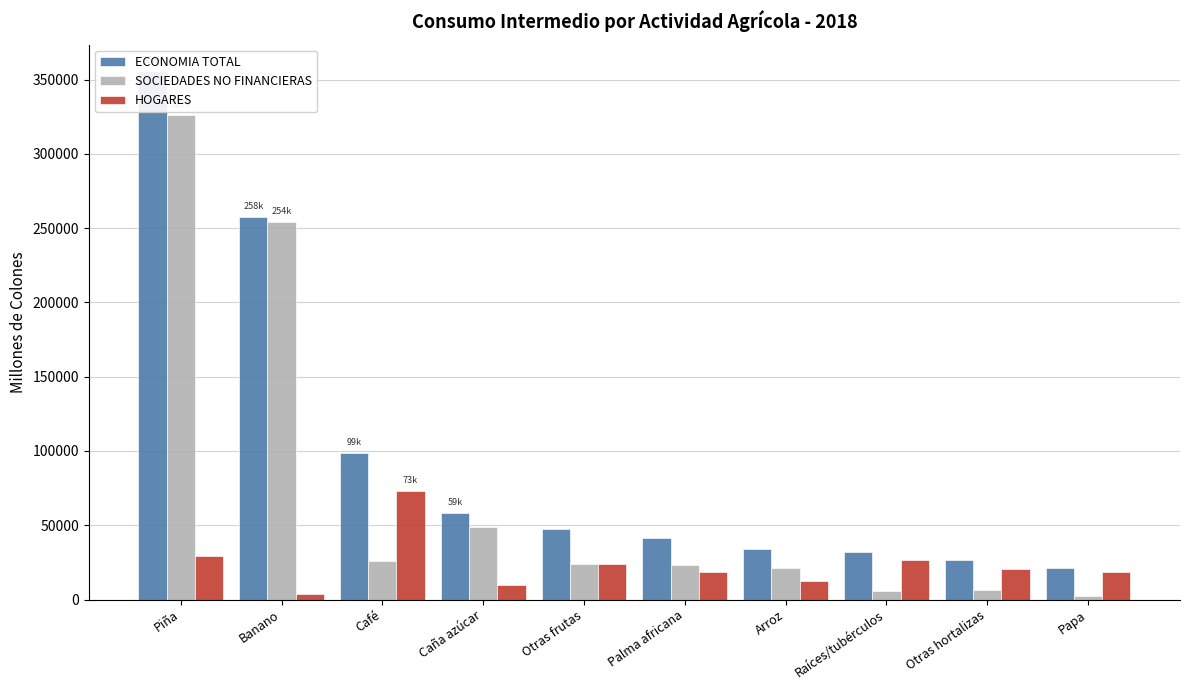

Does the chart contain stacked bars?

No